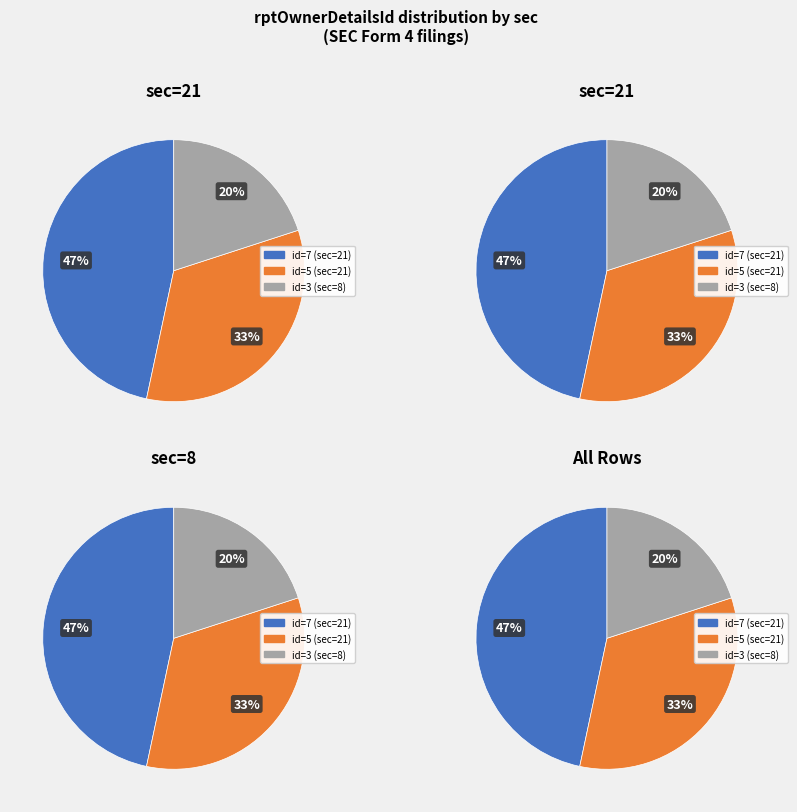

To the nearest percent, what is the combined percentage of 21 and 8?

53%